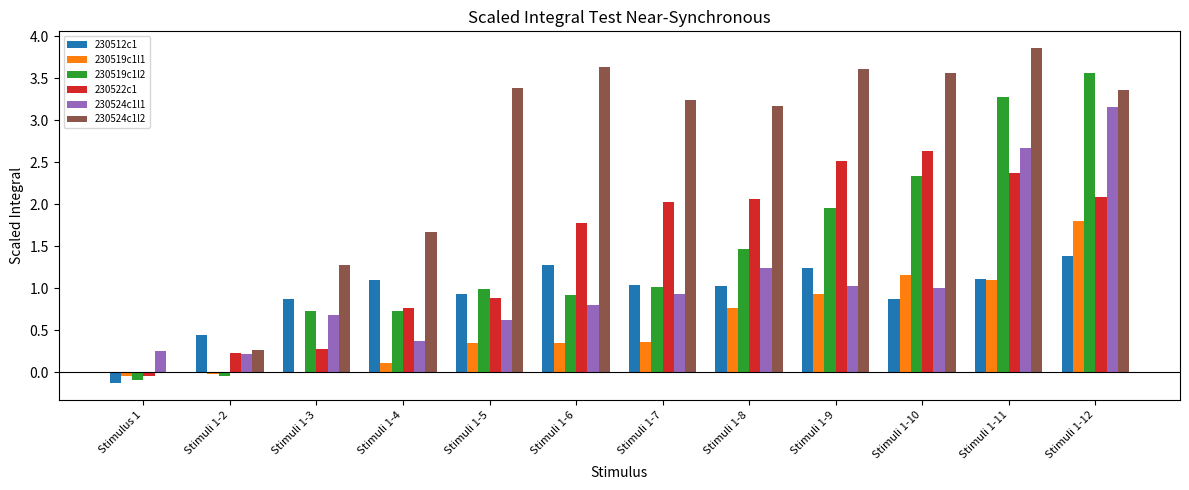

What is the sum of all 230519c1l2 values?

16.8